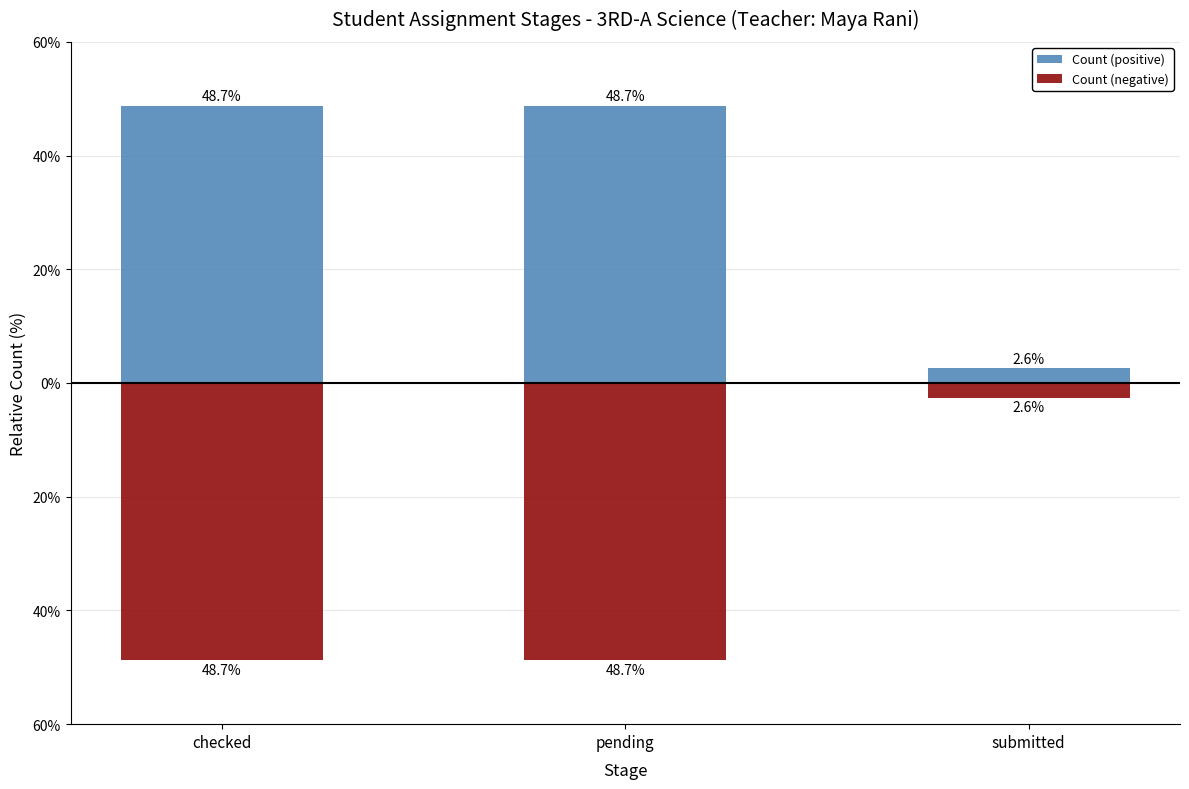

How many bars are there in each group?

2